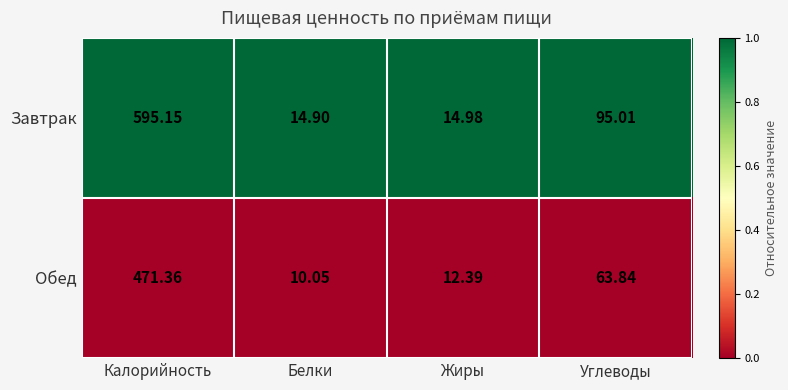

Which series has the widest spread of values?

Завтрак